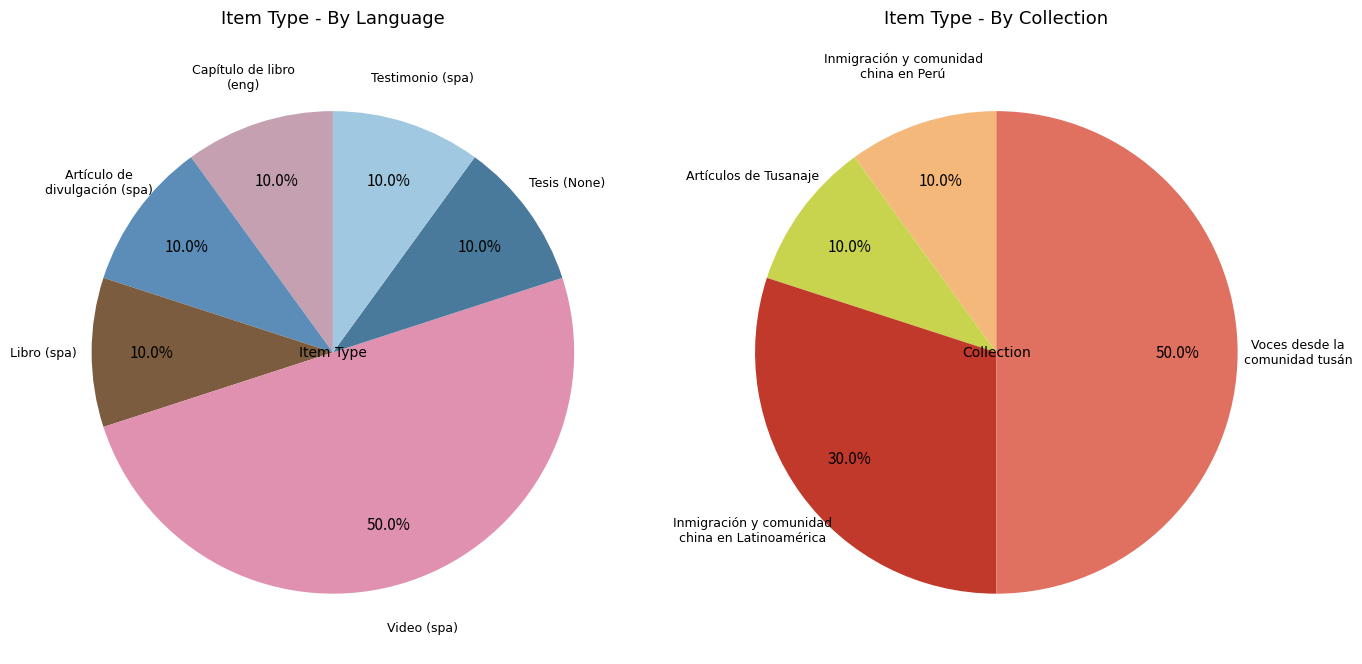

Between Tesis and Capítulos de libros, which is larger?

Tesis